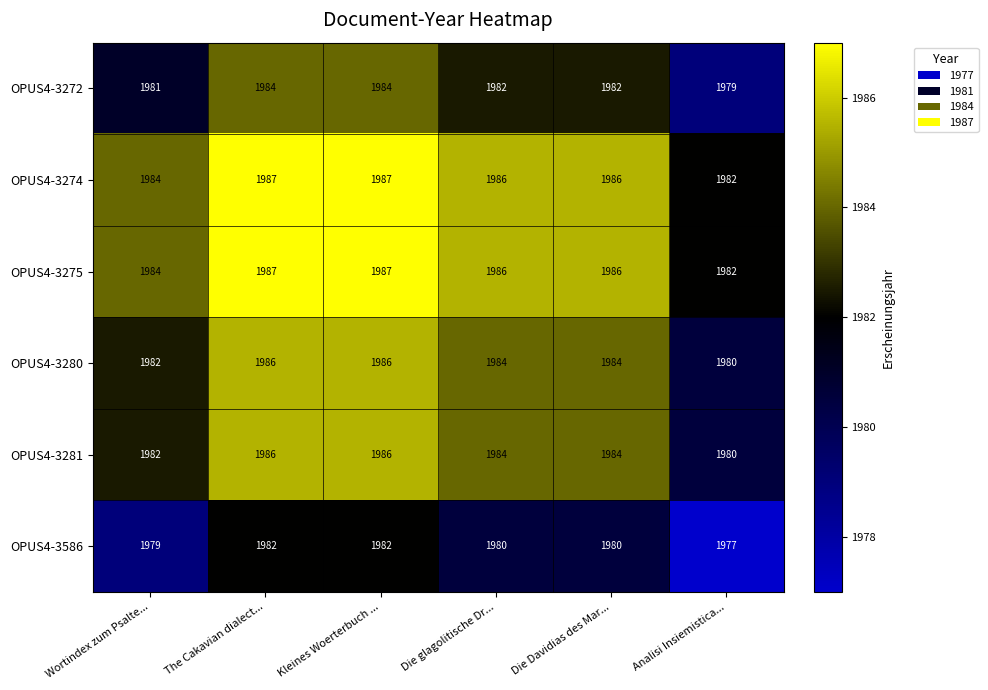

At how many categories does at least one series exceed 1985?

4